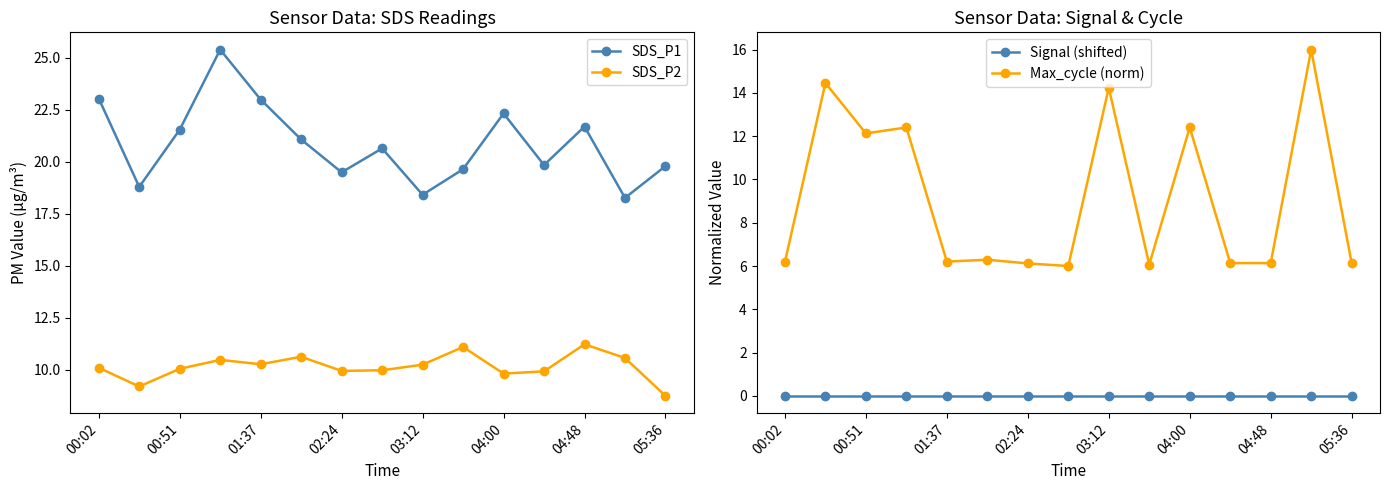

How many interior local peaks does the SDS_P1 series have?

4